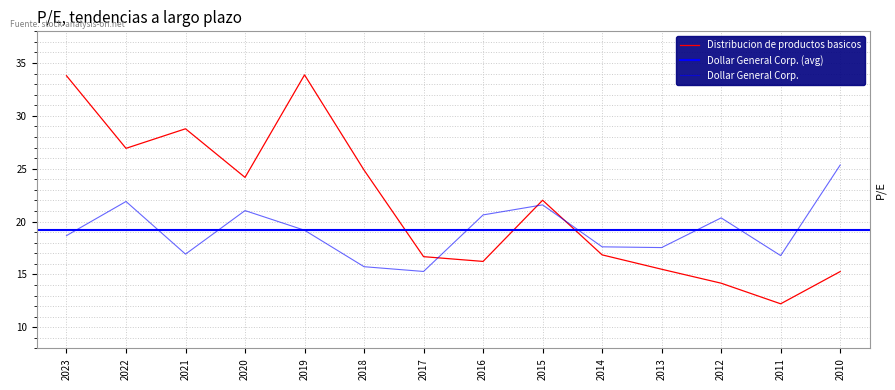

At how many categories does at least one series exceed 33?

2